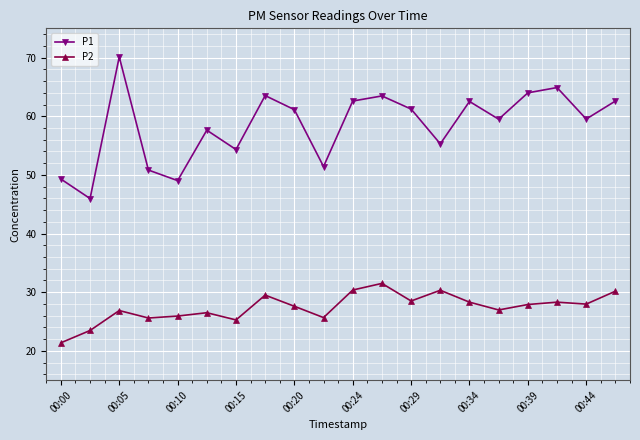

What is the greatest value displayed?

70.1